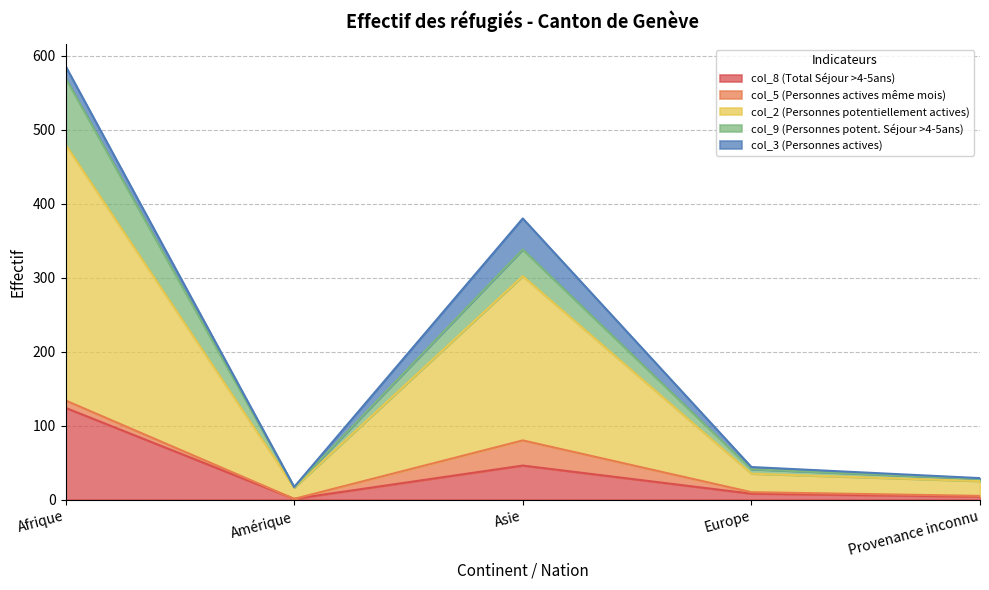

Which category has the lowest value across all series?

Amérique